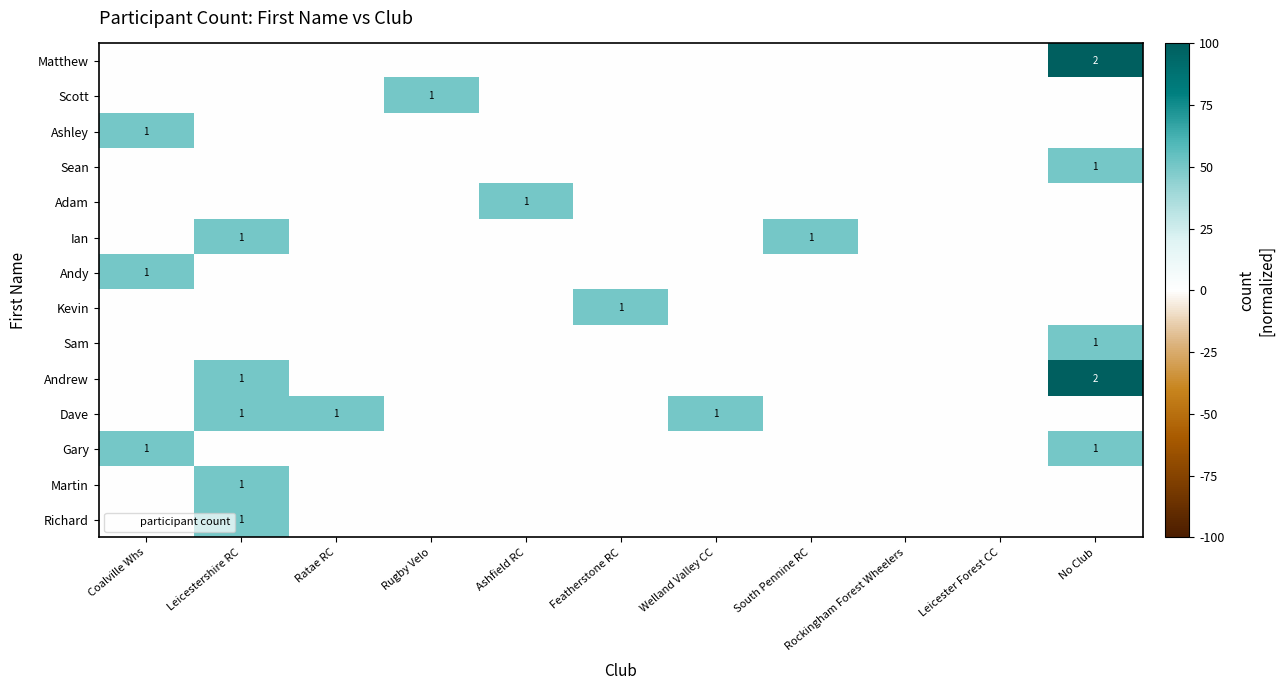

The Martin series shows -33 at Ratae RC. True or false?

False